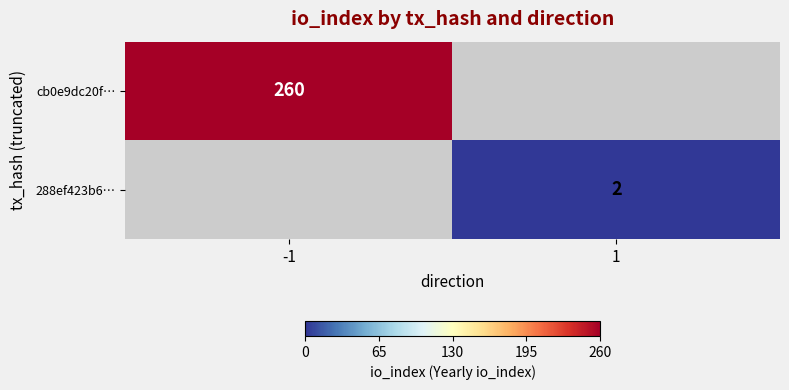

True or false: cb0e9dc20f… has a value of 260 at -1.

True